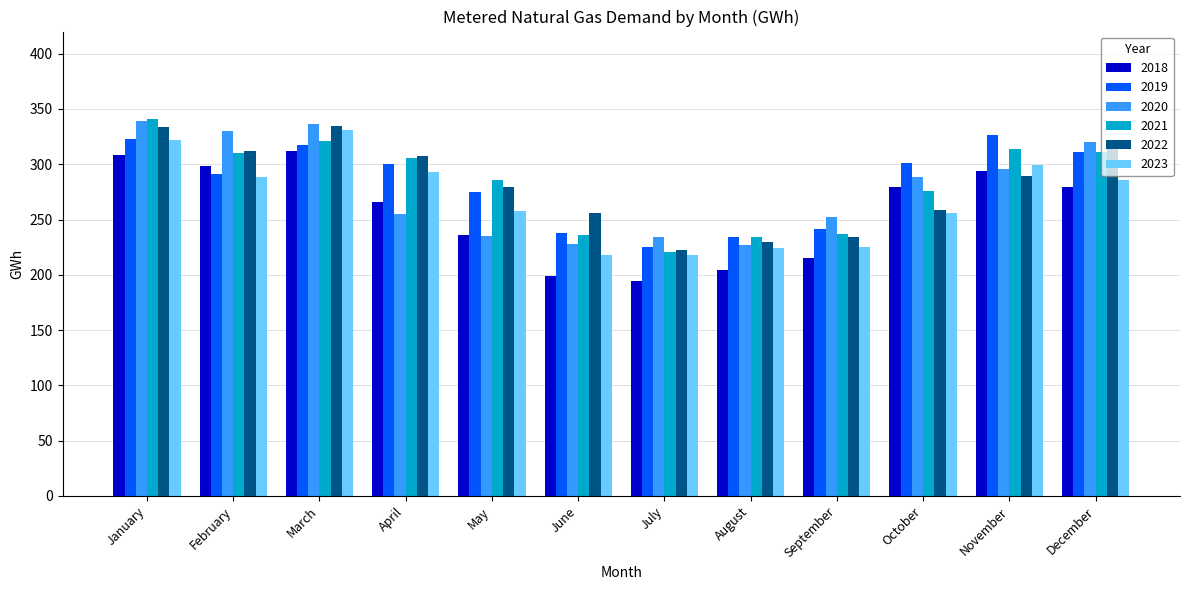

What is the total value across all series at September?

1404